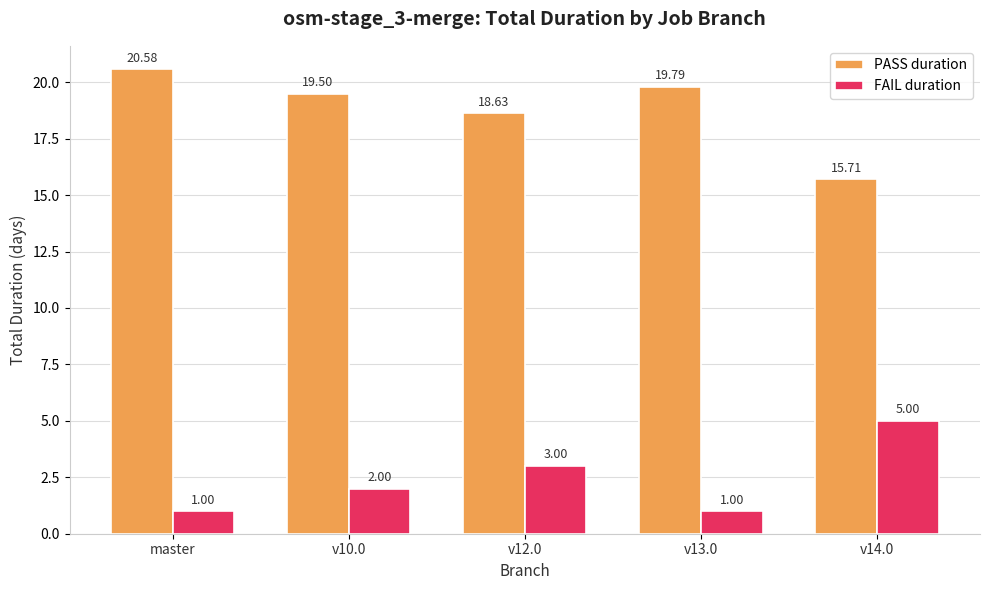

What position from the right is v10.0?

4